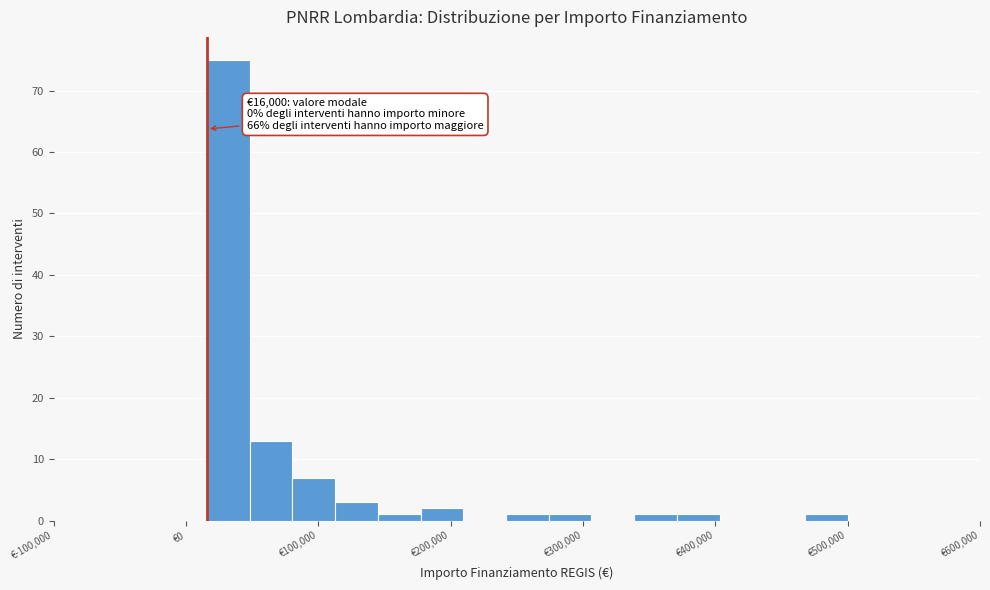

Around what value on the x-axis is the tallest bar? Give the approximate position of its centre, as read against the axis.

30000